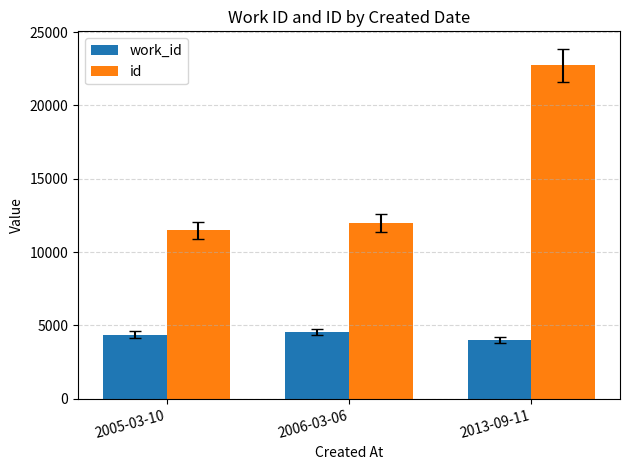

How many values in the id series are below 11991?

1